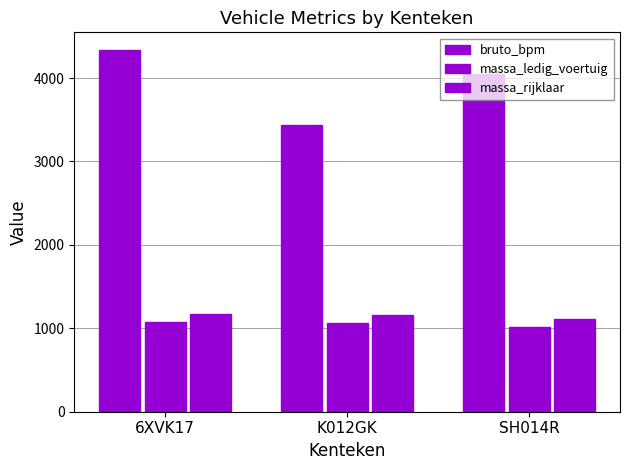

What is the total value across all series at K012GK?

5665